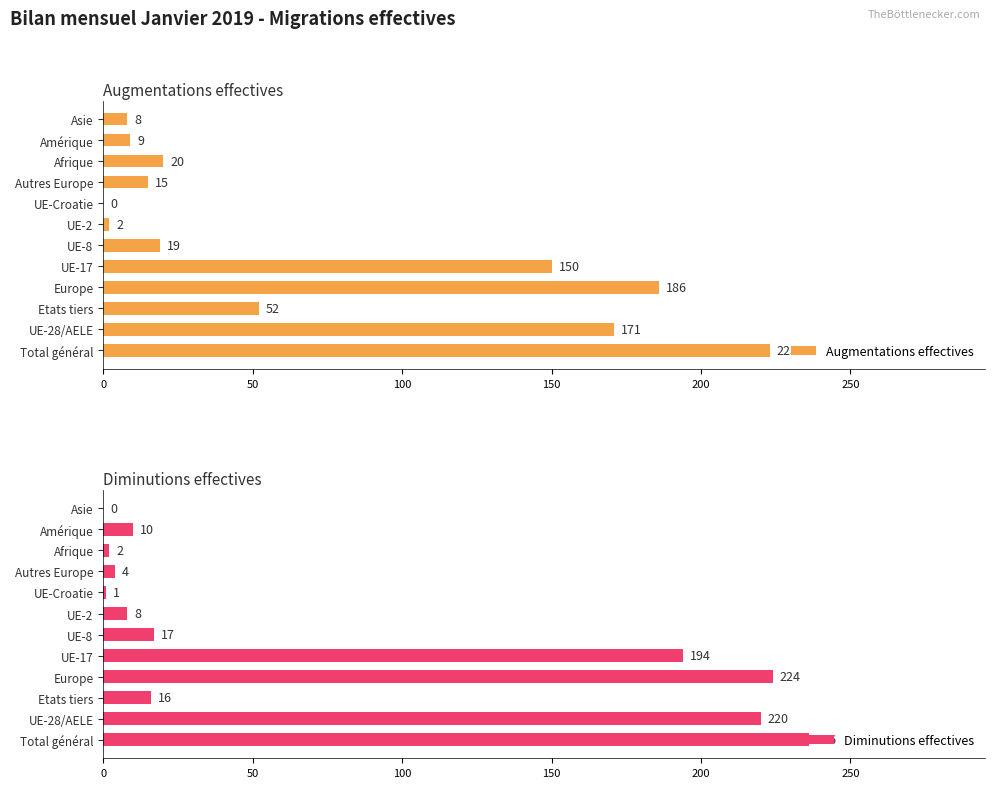

Reading left to right, transcribe all the data shown in this chart.

Augmentations effectives: 223	171	52	186	150	19	2	0	15	20	9	8
Diminutions effectives: 236	220	16	224	194	17	8	1	4	2	10	0